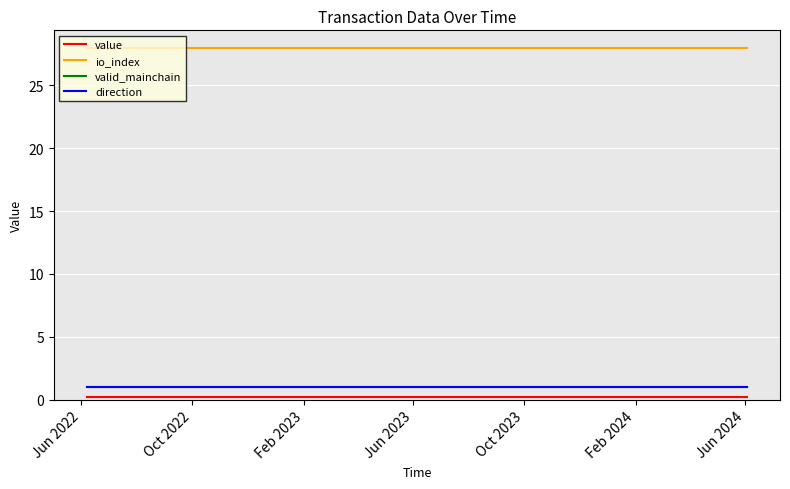

List the series in order of their peak value, lowest first.

value, valid_mainchain, direction, io_index